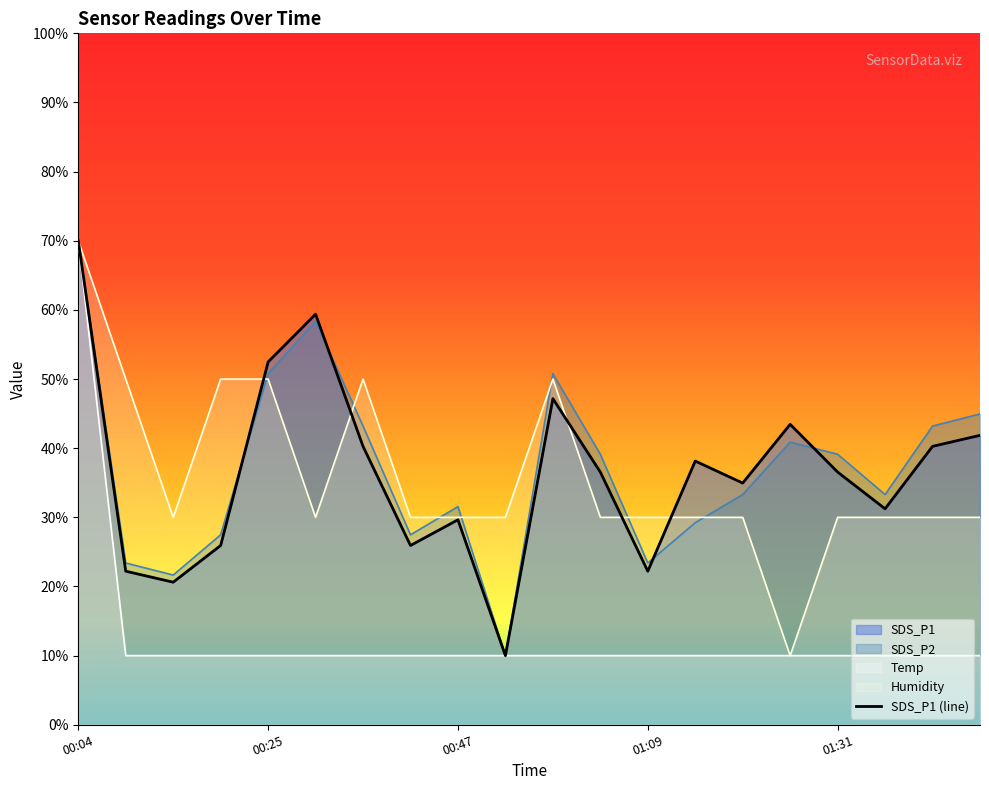

Is the value of SDS_P1 at 01:31 greater than the value of SDS_P2 at 00:58?

No